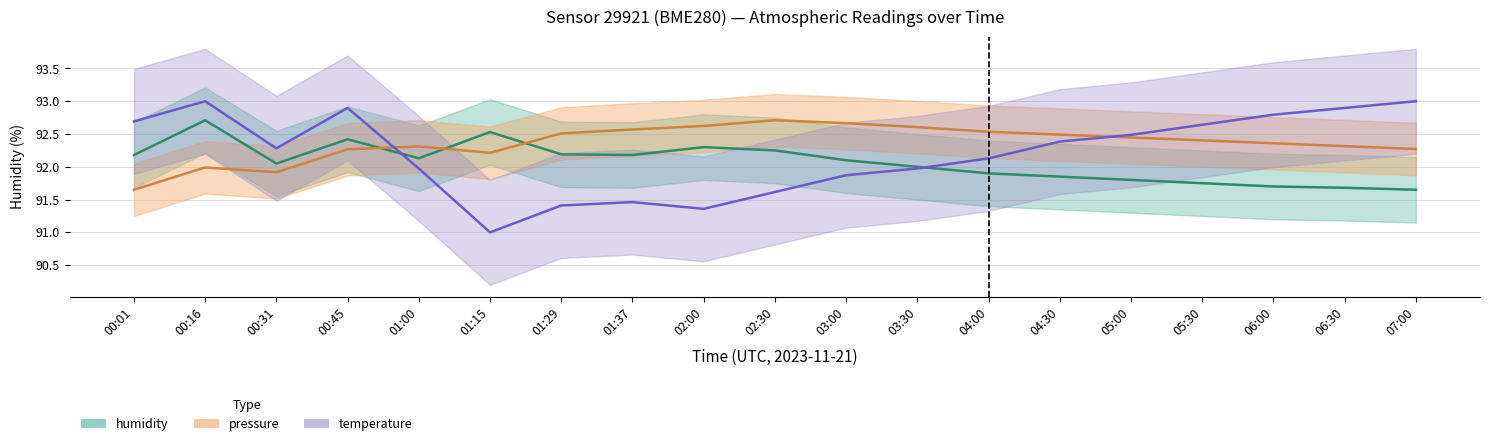

What is the total value across all series at 07:00?

276.9